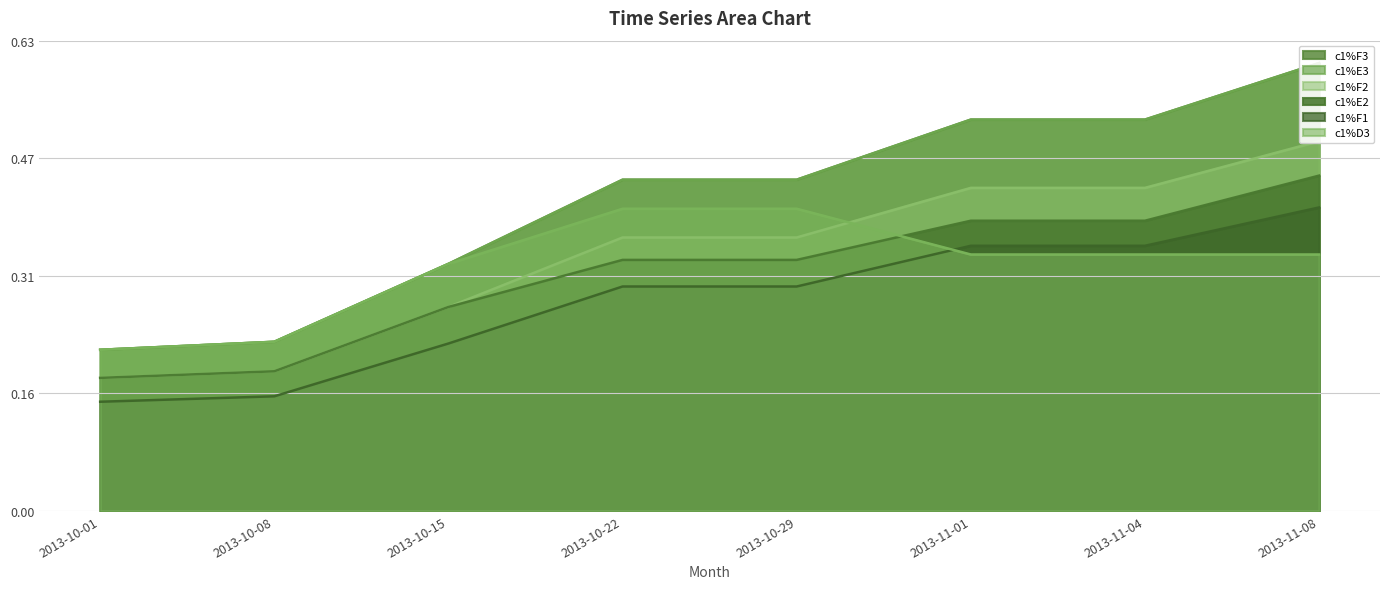

True or false: c1%F2 and c1%F3 cross at least once.

False